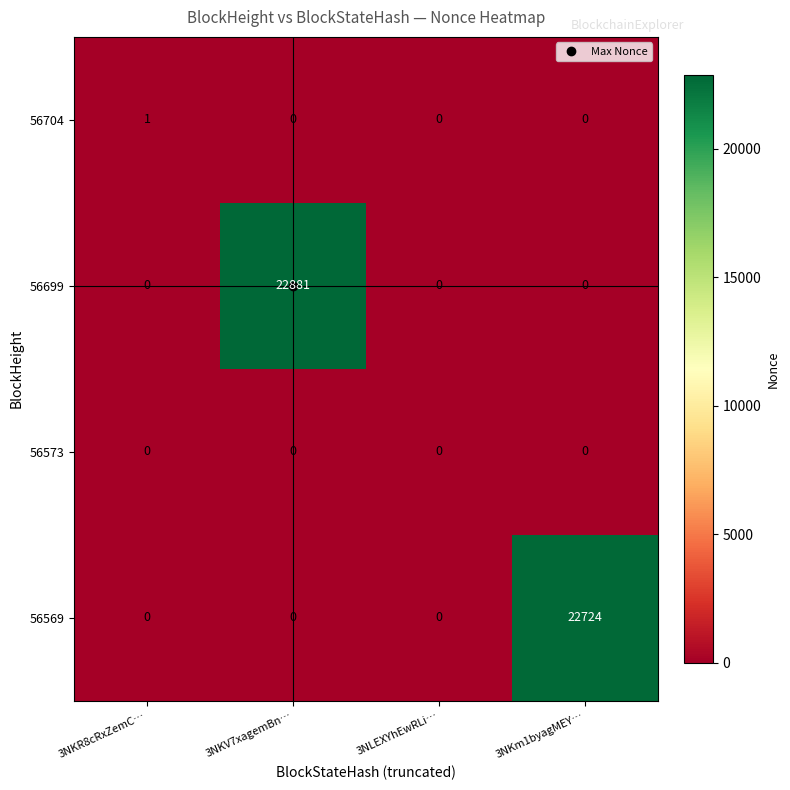

List the series in order of their peak value, lowest first.

56573, 56704, 56569, 56699